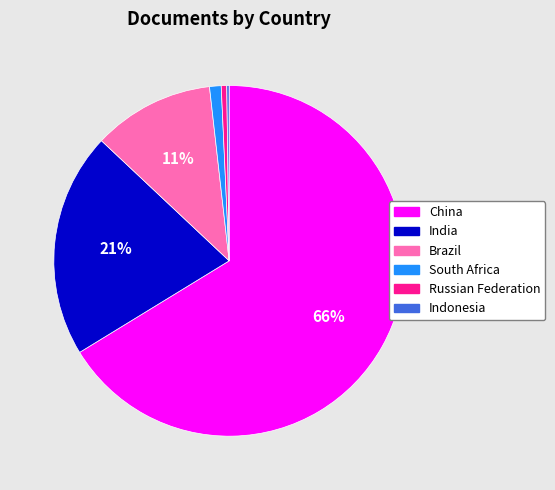

What is the largest slice in the pie chart?

China